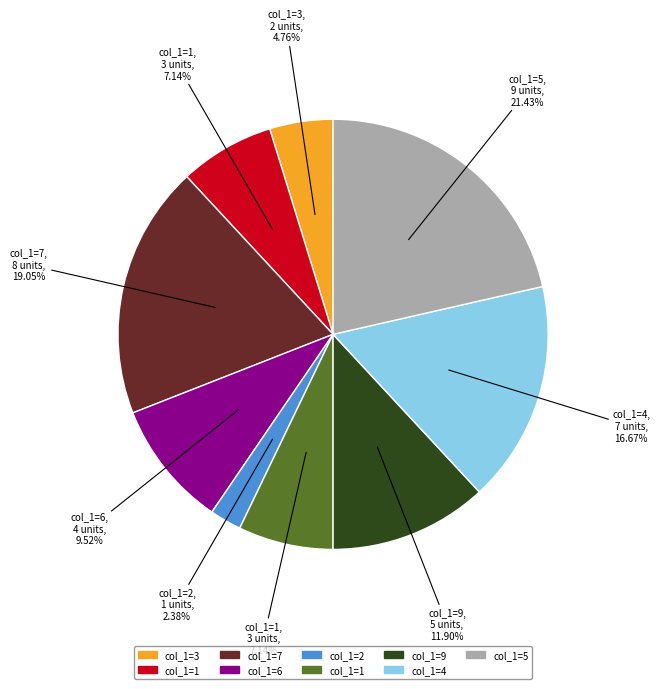

Is there any slice that represents more than half of the pie?

No